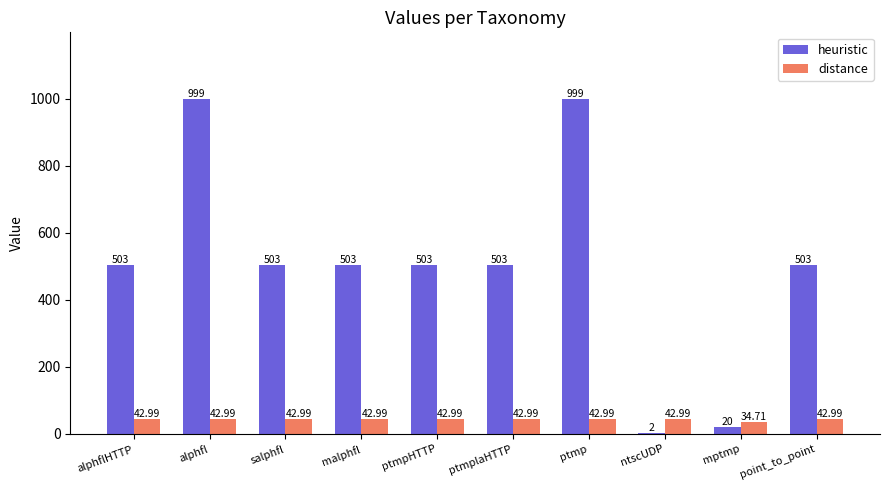

Where is distance nearest to the value 38?

mptmp